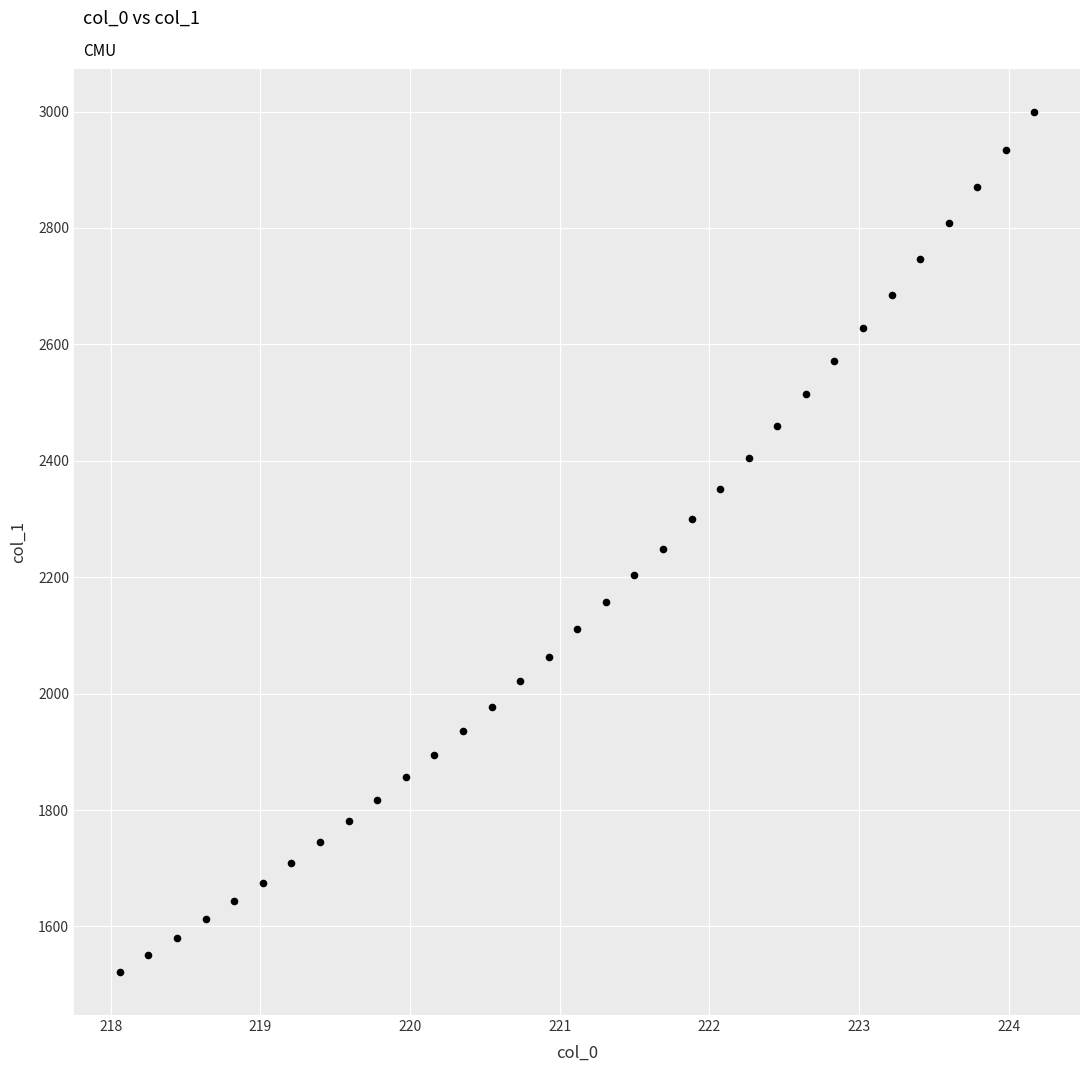

What is the range of Y values (max minus min)?

1477.4